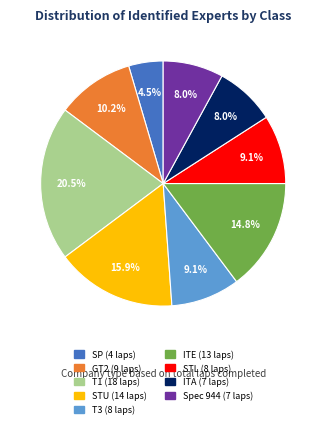

Is there a majority slice in this chart?

No